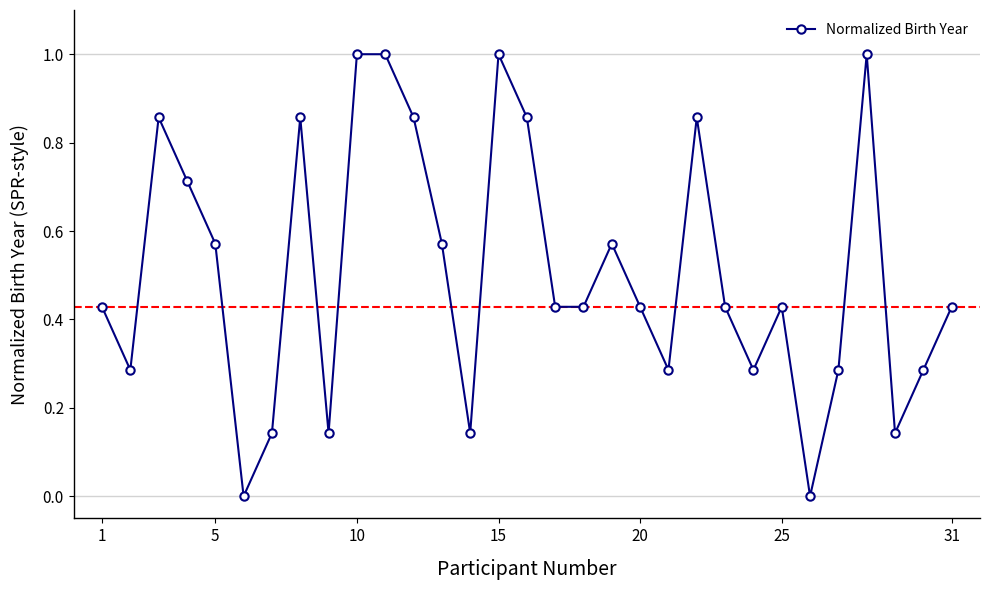

What is the difference between the second highest and second lowest values?

1.0